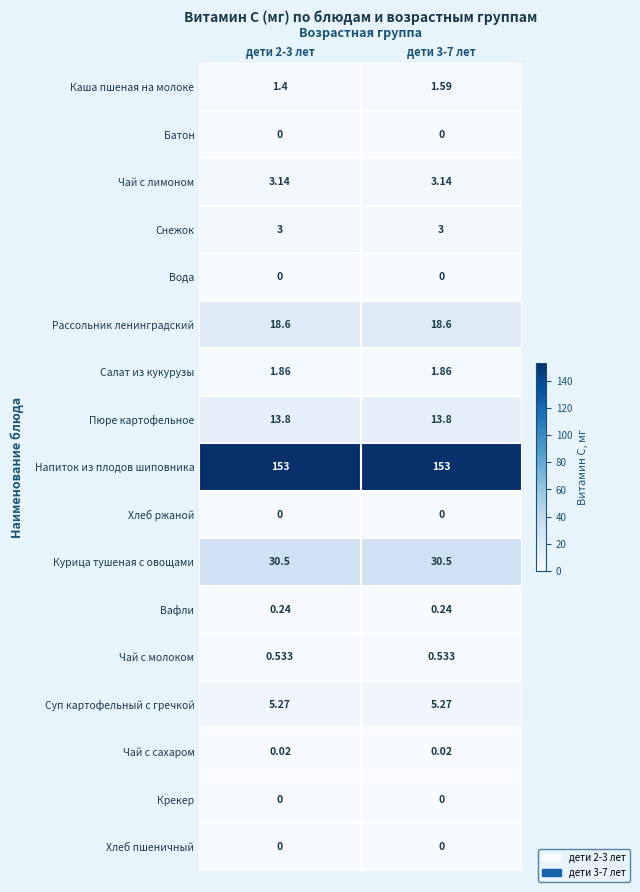

Which series has the widest spread of values?

Каша пшеная на молоке